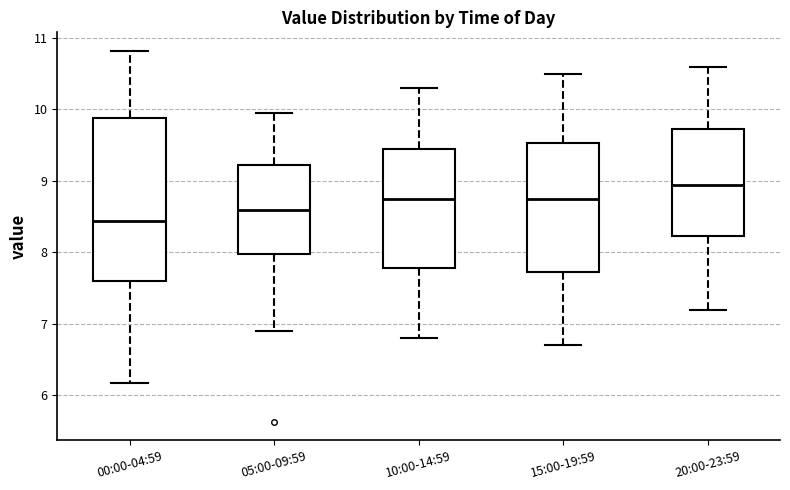

Reading left to right, read every box against the y-axis: the position of its median line, the range the box covers, and the ends of its whiskers. The values are not printed on the chart, so give them approximately, as read against the axis.

00:00-04:59: median 8.4, box 7.6 to 9.9, whiskers 6.2 to 10.8
05:00-09:59: median 8.6, box 8.0 to 9.2, whiskers 6.9 to 10.0
10:00-14:59: median 8.8, box 7.8 to 9.5, whiskers 6.8 to 10.3
15:00-19:59: median 8.8, box 7.7 to 9.5, whiskers 6.7 to 10.5
20:00-23:59: median 9.0, box 8.2 to 9.7, whiskers 7.2 to 10.6